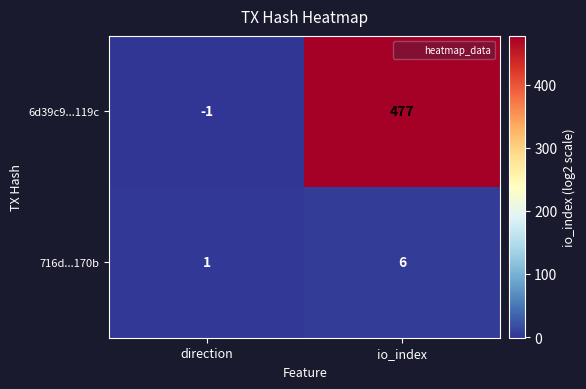

The 716d...170b series shows 2 at io_index. True or false?

False